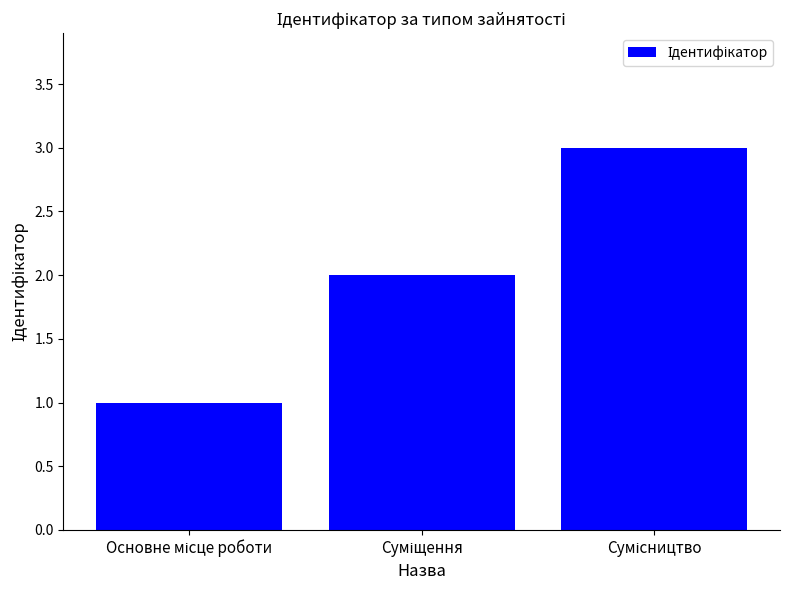

What is the greatest value displayed?

3